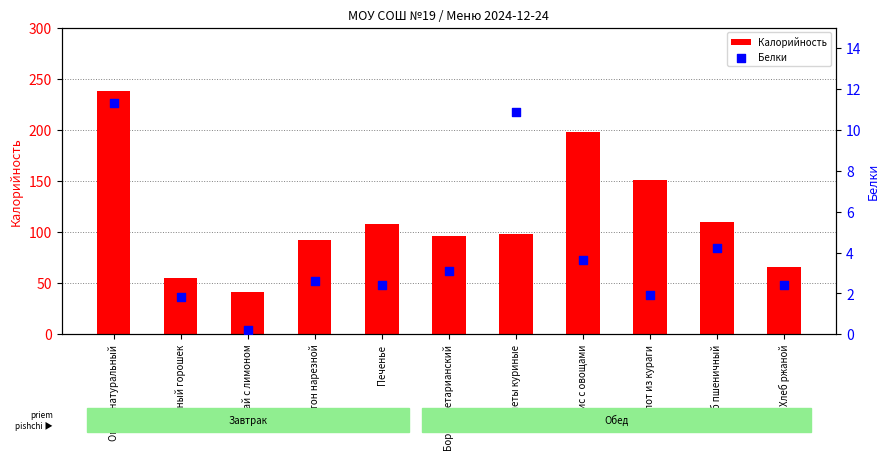

At how many categories does at least one series exceed 138?

3